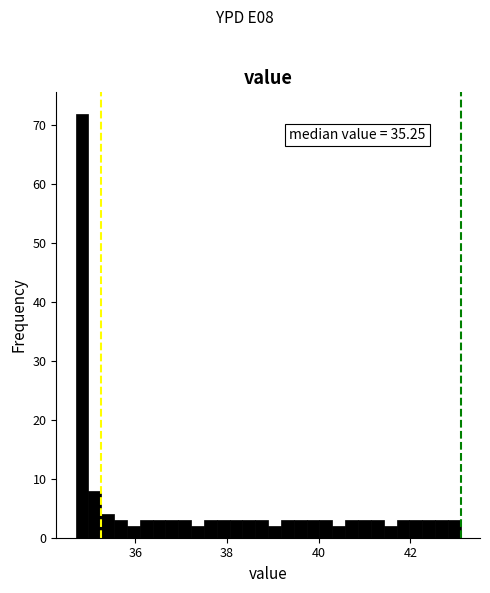

Read against the x-axis, roughly where is the centre of the tallest bar?

34.8